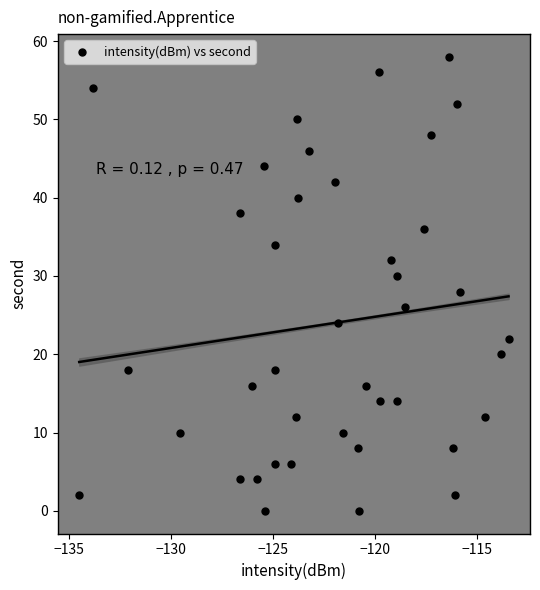

What is the range of Y values (max minus min)?

58